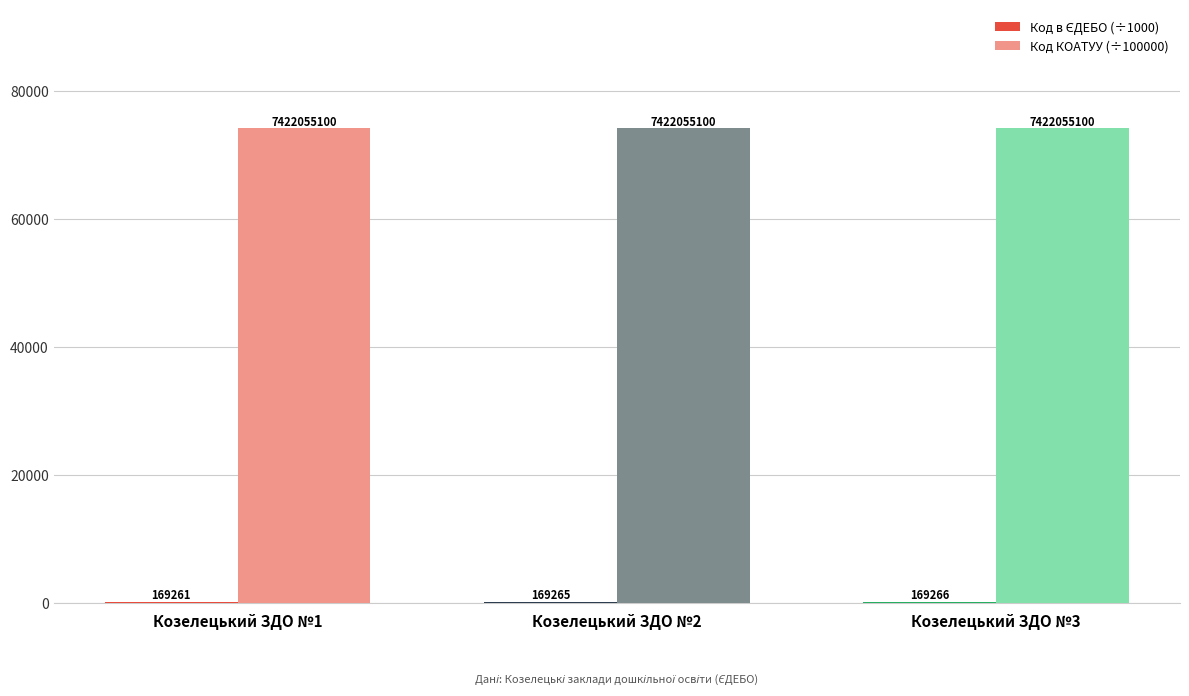

Are the bars grouped side by side (vs. stacked)?

Yes